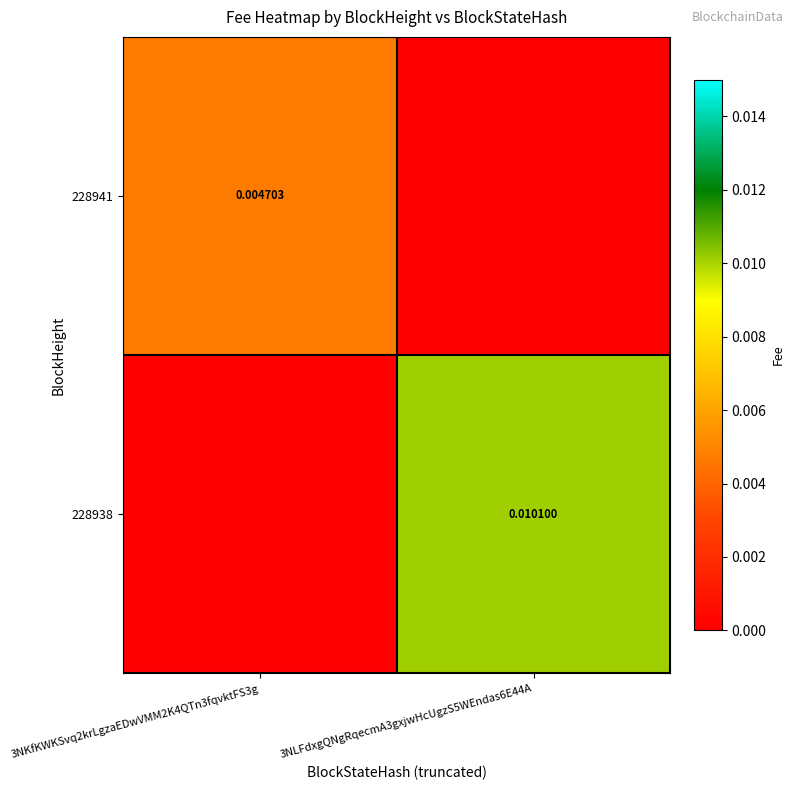

The 228941 series shows 0.0 at 3NLFdxgQNgRqecmA3gxjwHcUgzS5WEndas6E44A. True or false?

False